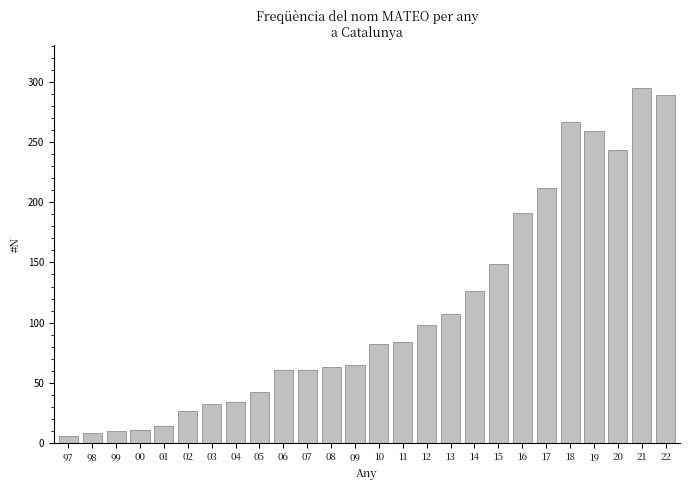

What is the value of the 10th bar from the left?

61